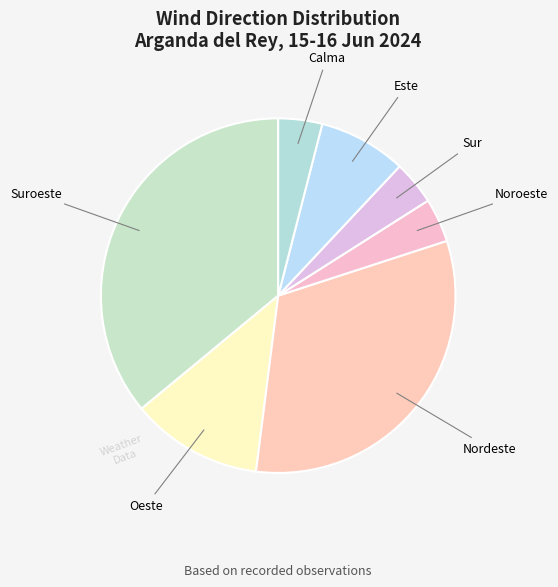

Count the number of slices in the pie.

7